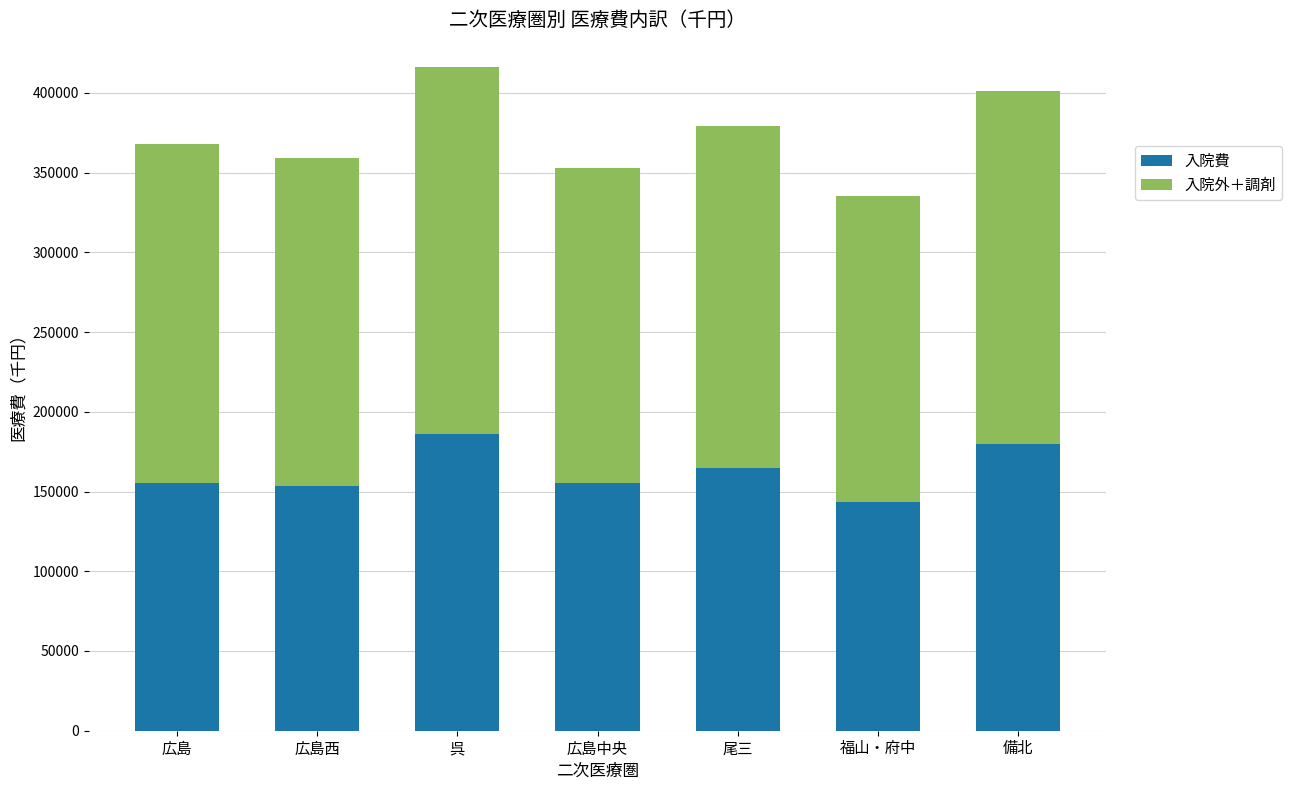

What is the highest value of the 入院費 series?

185944.8